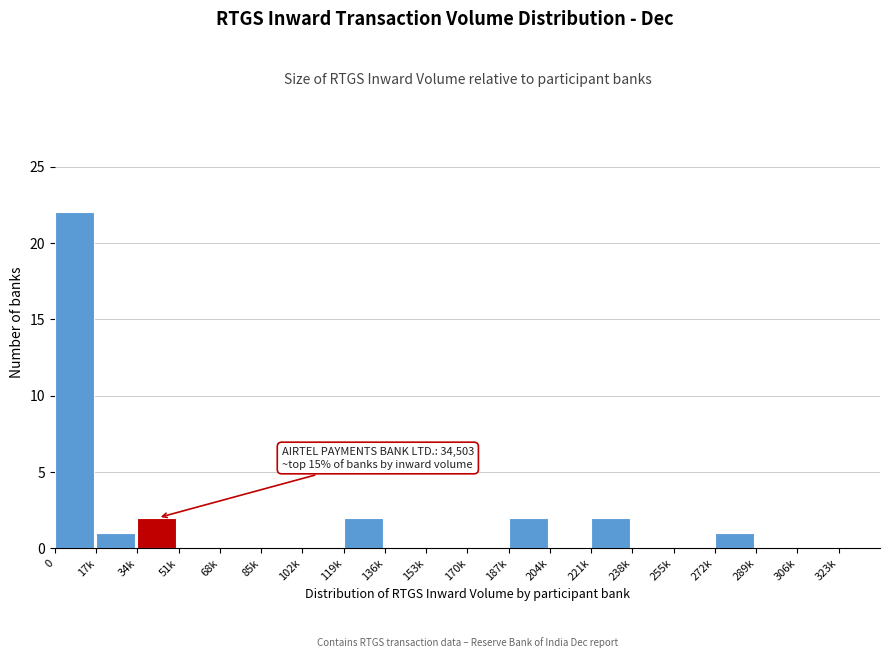

Reading right to left, extract all data points from this chart.

323k=0	306k=0	289k=0	272k=1	255k=0	238k=0	221k=2	204k=0	187k=2	170k=0	153k=0	136k=0	119k=2	102k=0	85k=0	68k=0	51k=0	34k=2	17k=1	0=22